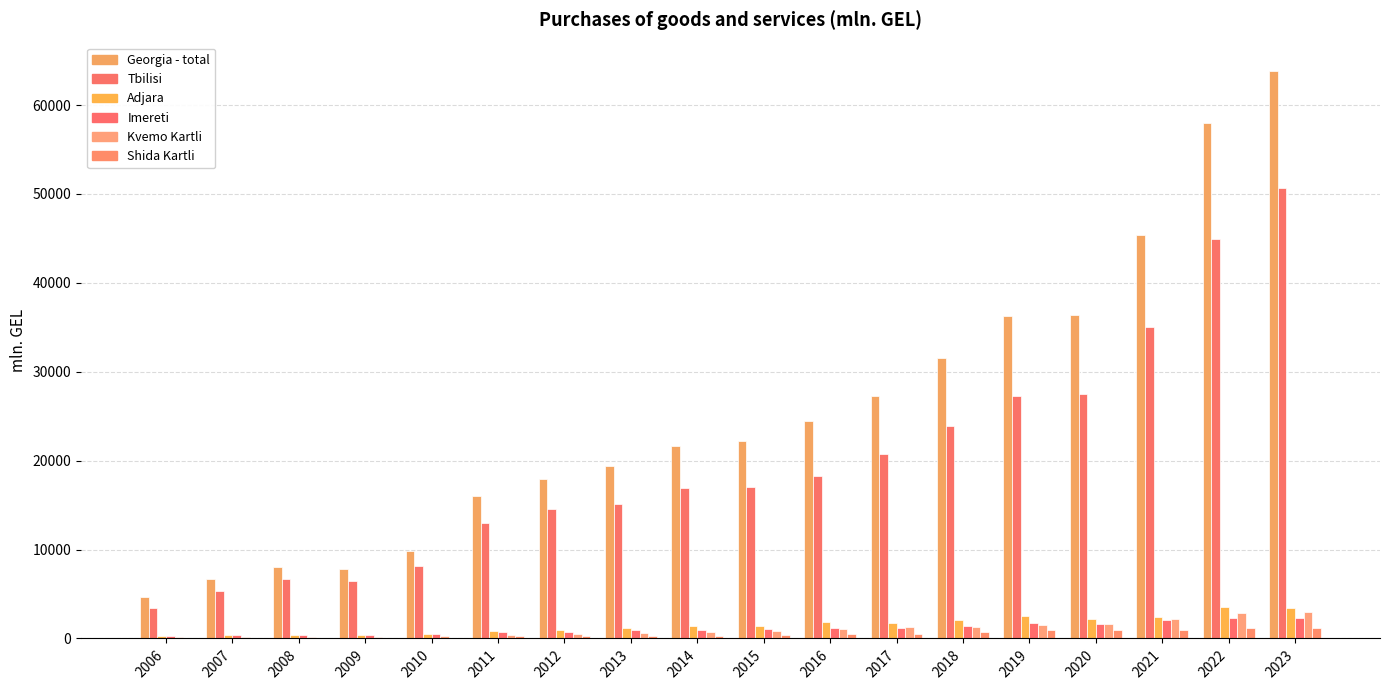

At how many categories does at least one series exceed 2921?

18